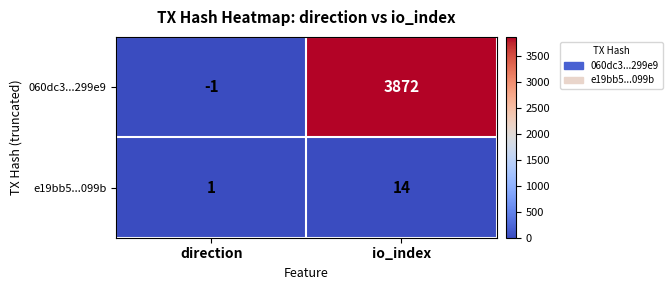

How many series are shown in this chart?

2